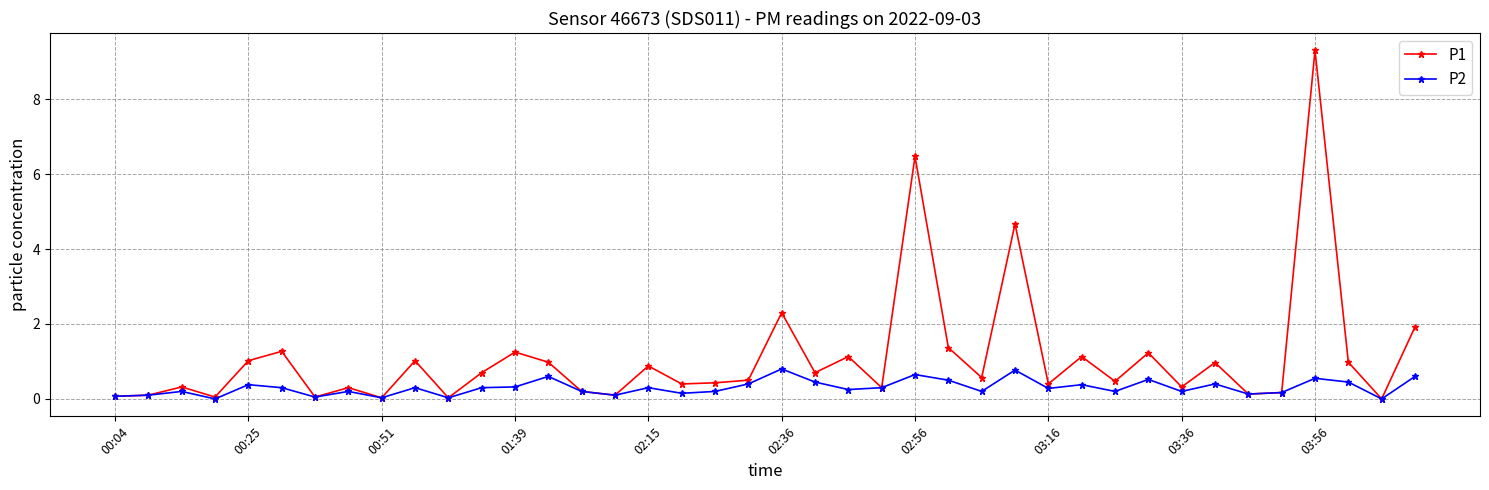

Count the number of categories in the chart.

40